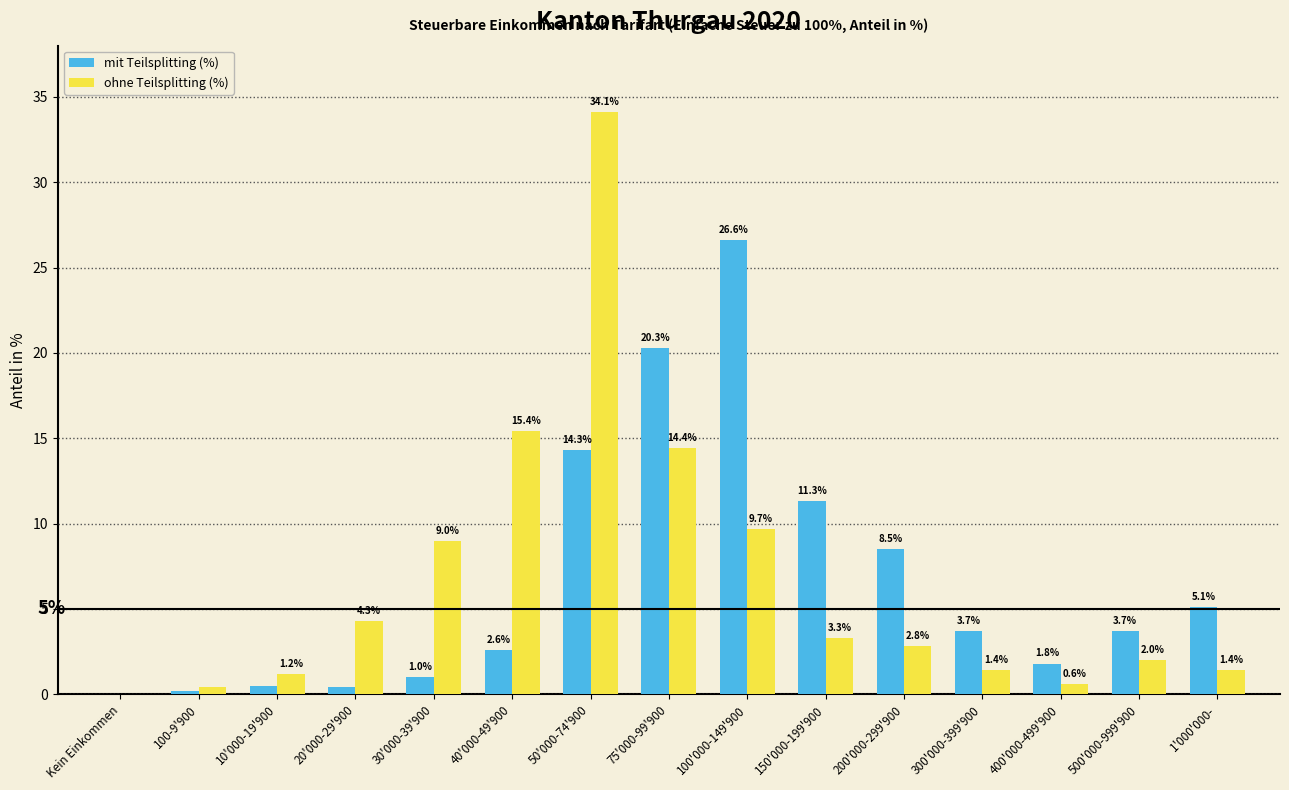

Reading right to left, list all the values displayed in this chart.

mit Teilsplitting (%): 1'000'000-=5.1	500'000-999'900=3.7	400'000-499'900=1.8	300'000-399'900=3.7	200'000-299'900=8.5	150'000-199'900=11.3	100'000-149'900=26.6	75'000-99'900=20.3	50'000-74'900=14.3	40'000-49'900=2.6	30'000-39'900=1.0	20'000-29'900=0.4	10'000-19'900=0.5	100-9'900=0.2	Kein Einkommen=0.0
ohne Teilsplitting (%): 1'000'000-=1.4	500'000-999'900=2.0	400'000-499'900=0.6	300'000-399'900=1.4	200'000-299'900=2.8	150'000-199'900=3.3	100'000-149'900=9.7	75'000-99'900=14.4	50'000-74'900=34.1	40'000-49'900=15.4	30'000-39'900=9.0	20'000-29'900=4.3	10'000-19'900=1.2	100-9'900=0.4	Kein Einkommen=0.0